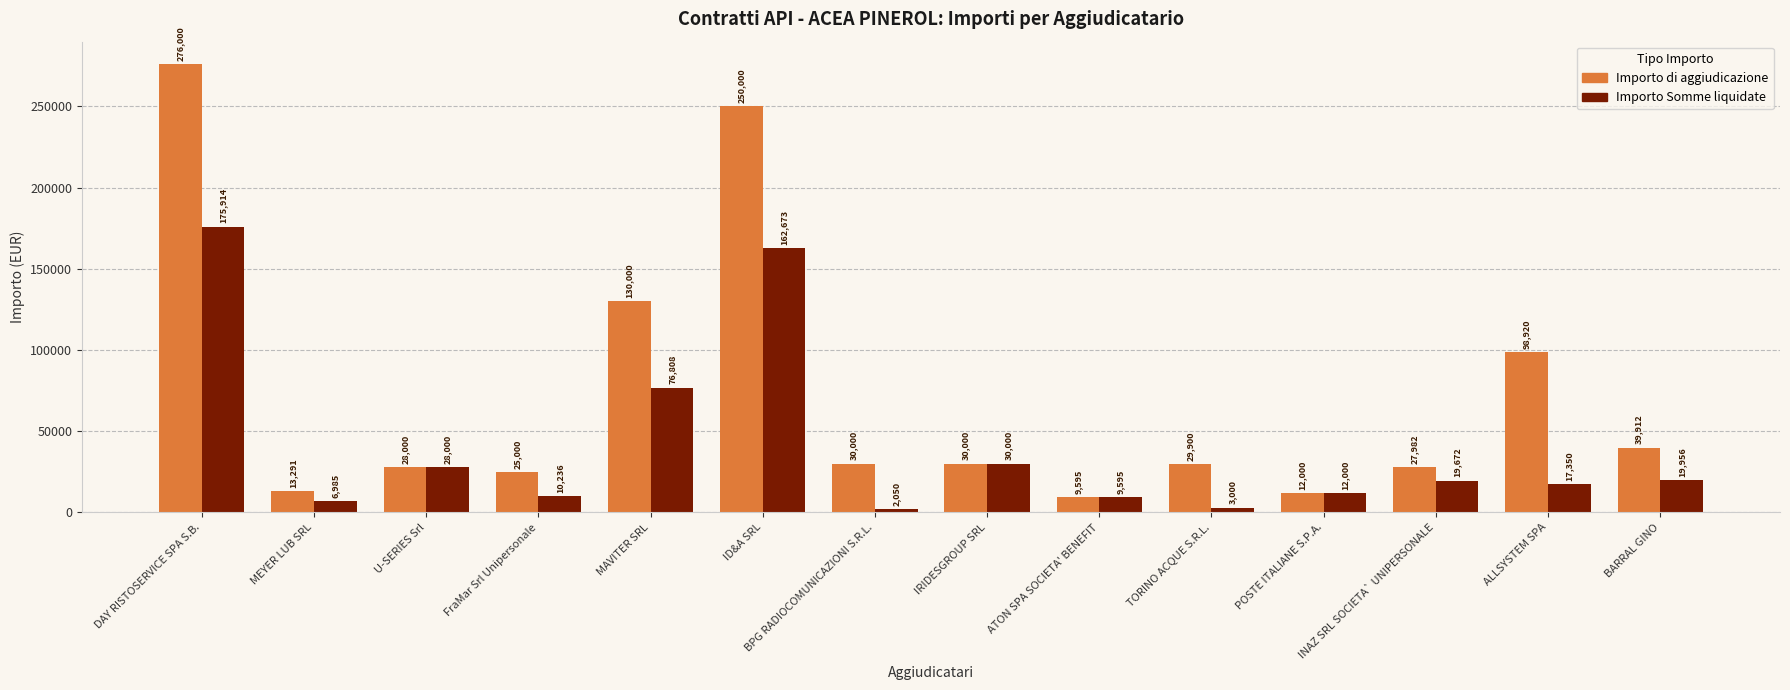

At which label is Importo Somme liquidate closest to 88982?

MAVITER SRL